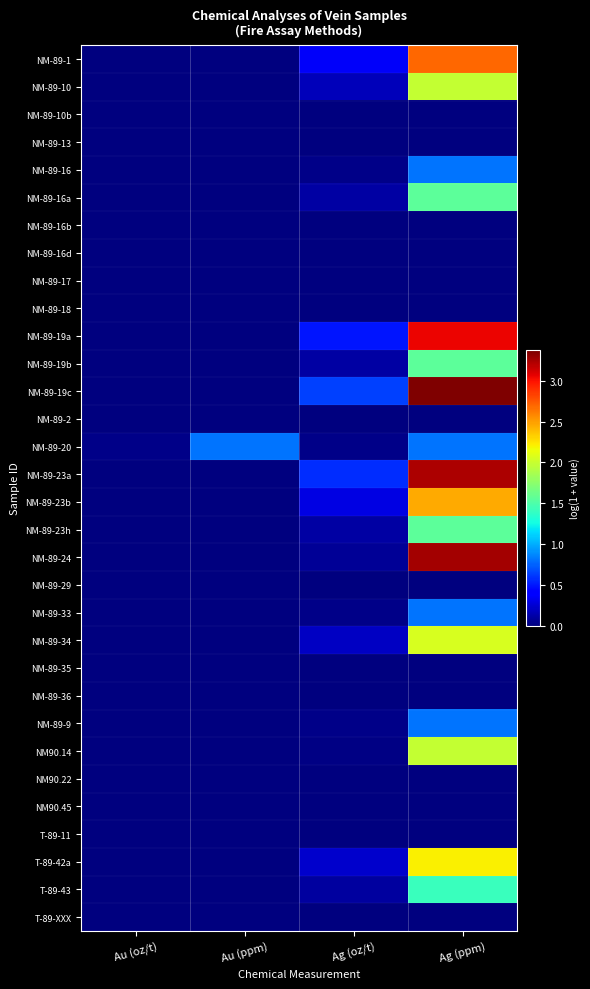

Which series has the largest total across all categories?

NM-89-19c